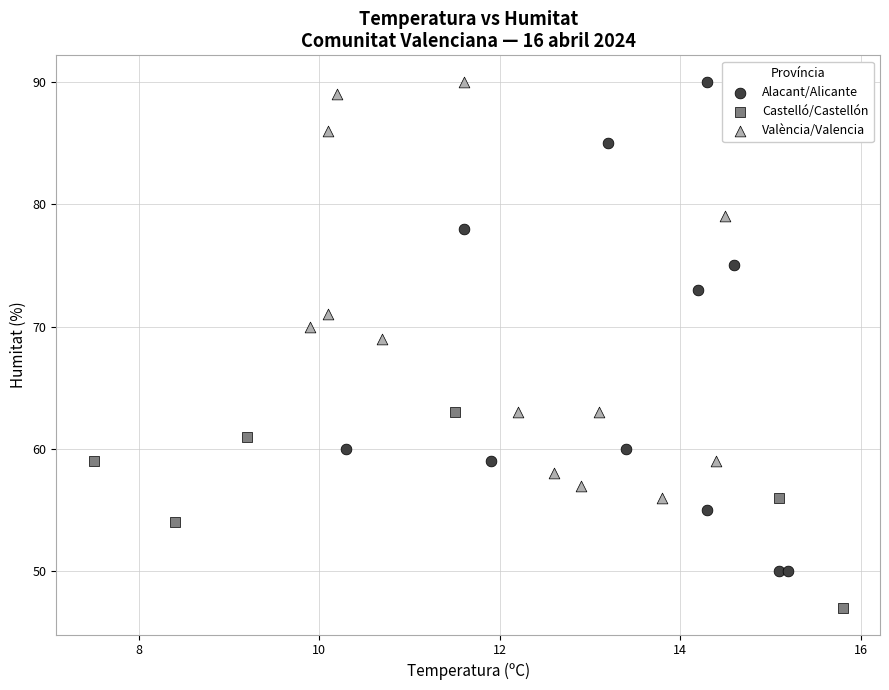

Which series has the largest Y range (max minus min)?

Alacant/Alicante